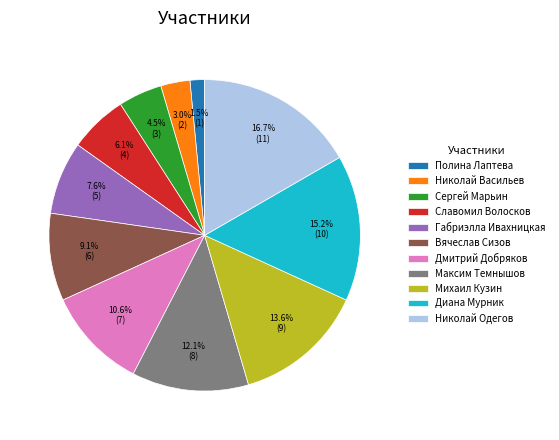

Is Диана Мурник the majority of the pie?

No